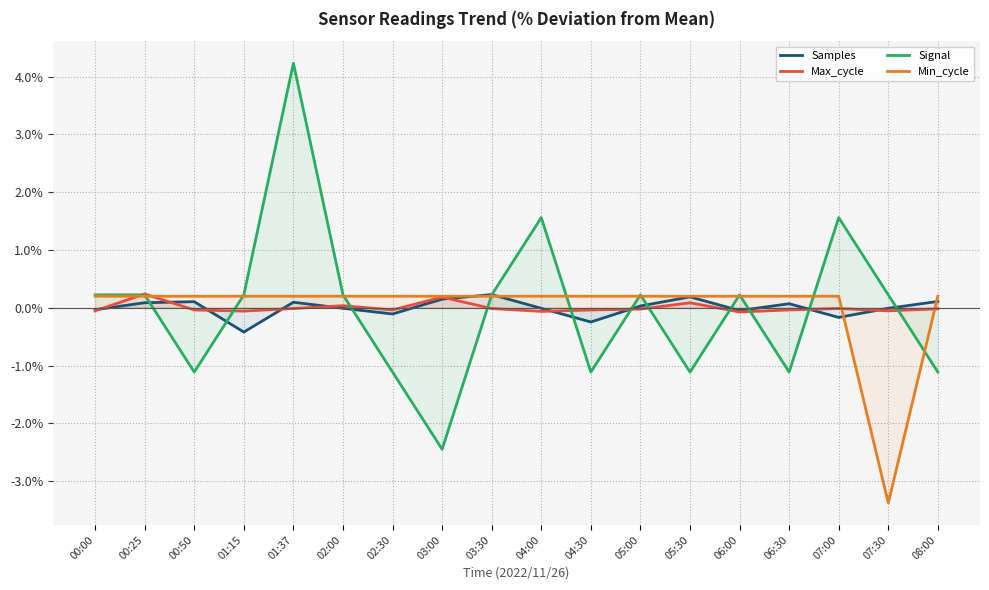

What is the spread (max minus min) of values at 06:30?

1.3